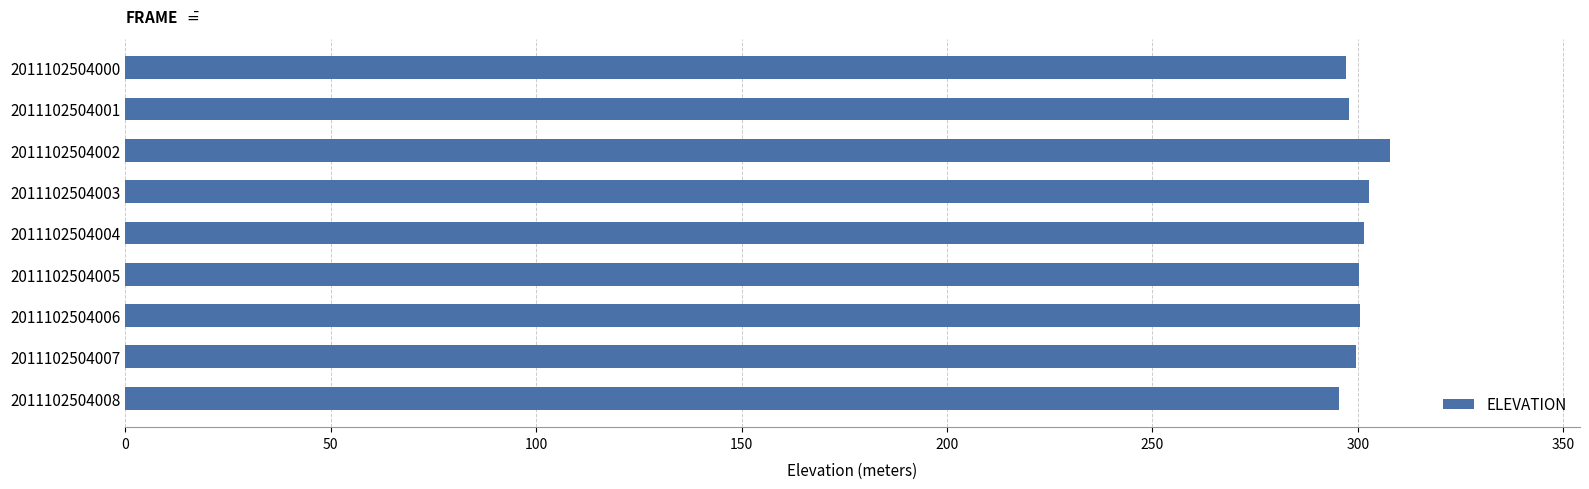

Are the bars horizontal?

Yes